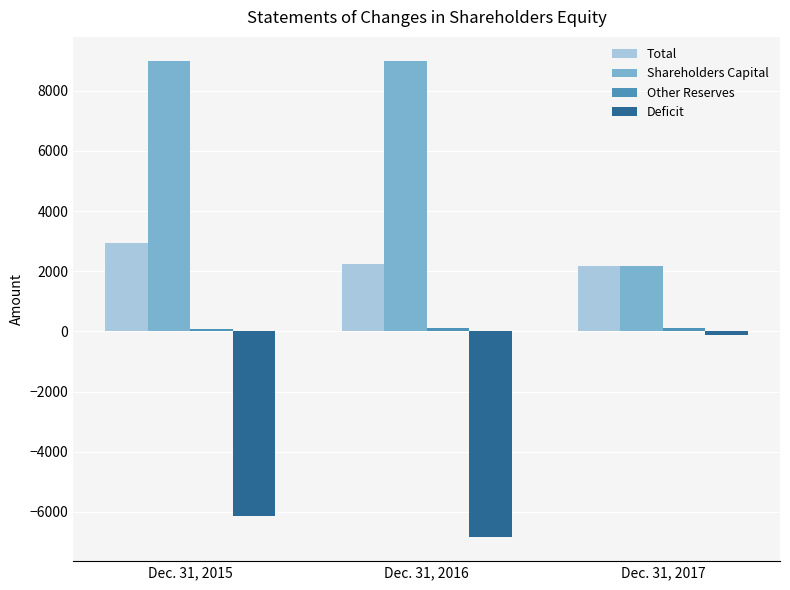

List the labels in order of Shareholders Capital value, smallest first.

Dec. 31, 2017, Dec. 31, 2015, Dec. 31, 2016